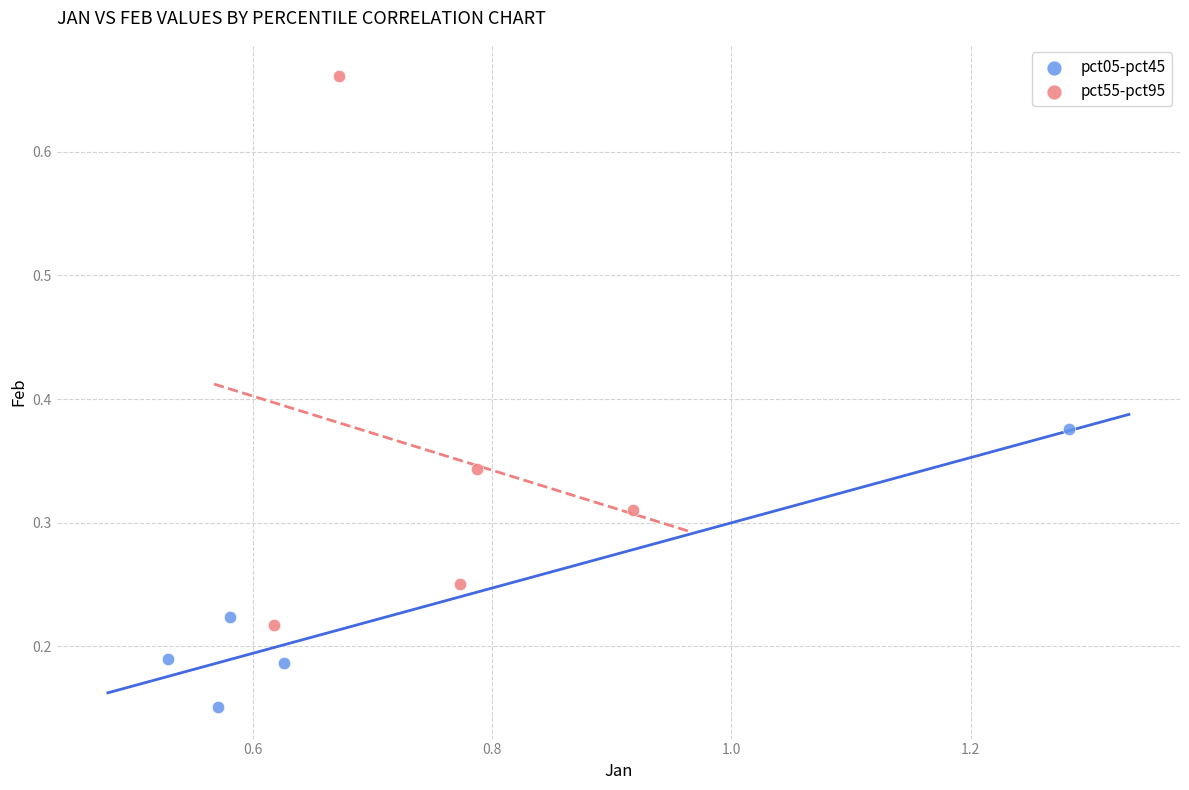

Which series contains the lowest Y value?

pct05-pct45